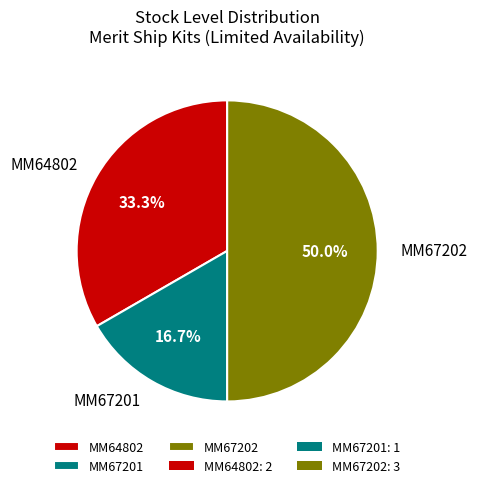

How many slices are in this pie chart?

3